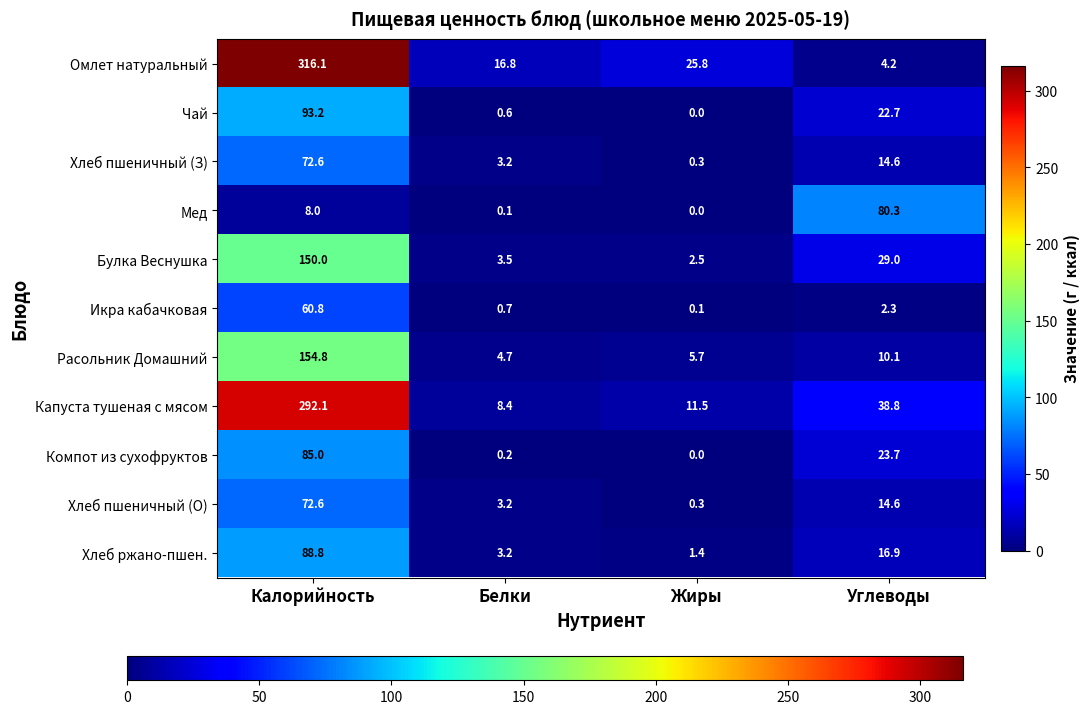

At which category is the sum across all series the highest?

Калорийность